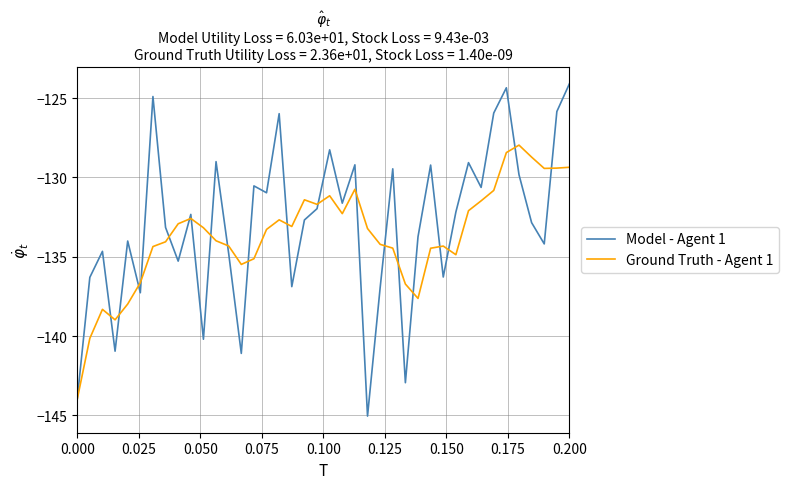

List the series in order of their peak value, lowest first.

Ground Truth - Agent 1, Model - Agent 1